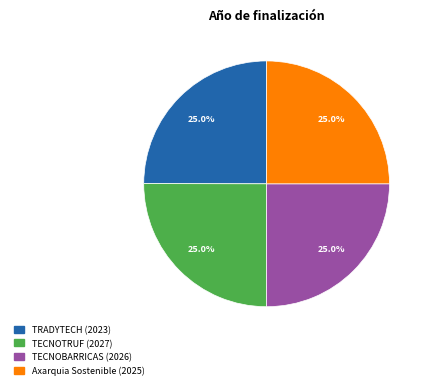

Is it true that TECNOBARRICAS is 32% of the pie?

False